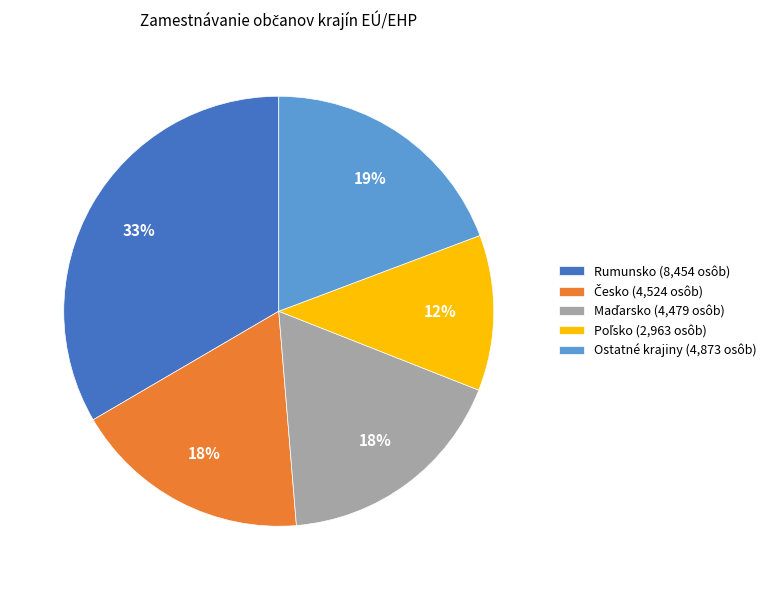

Does Rumunsko (8,454 osôb) represent more than half of the total?

No